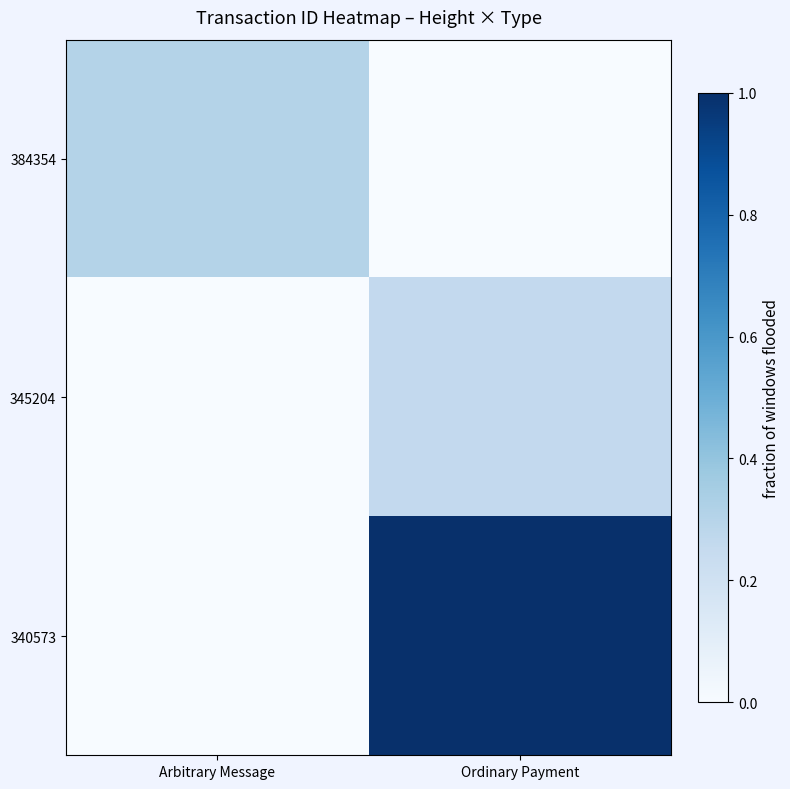

Which series has the widest spread of values?

340573